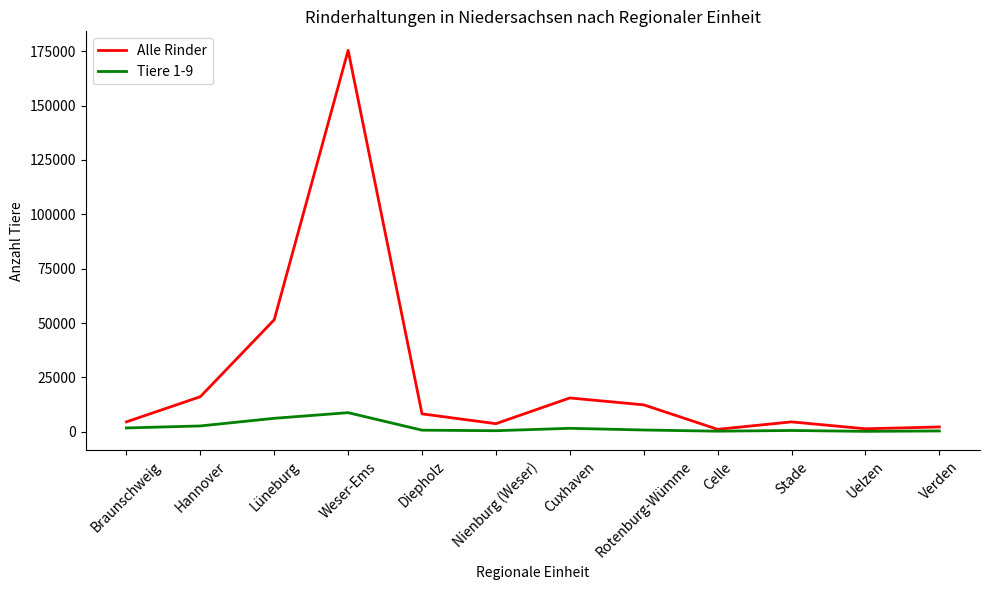

What is the spread (max minus min) of values at Hannover?

13437